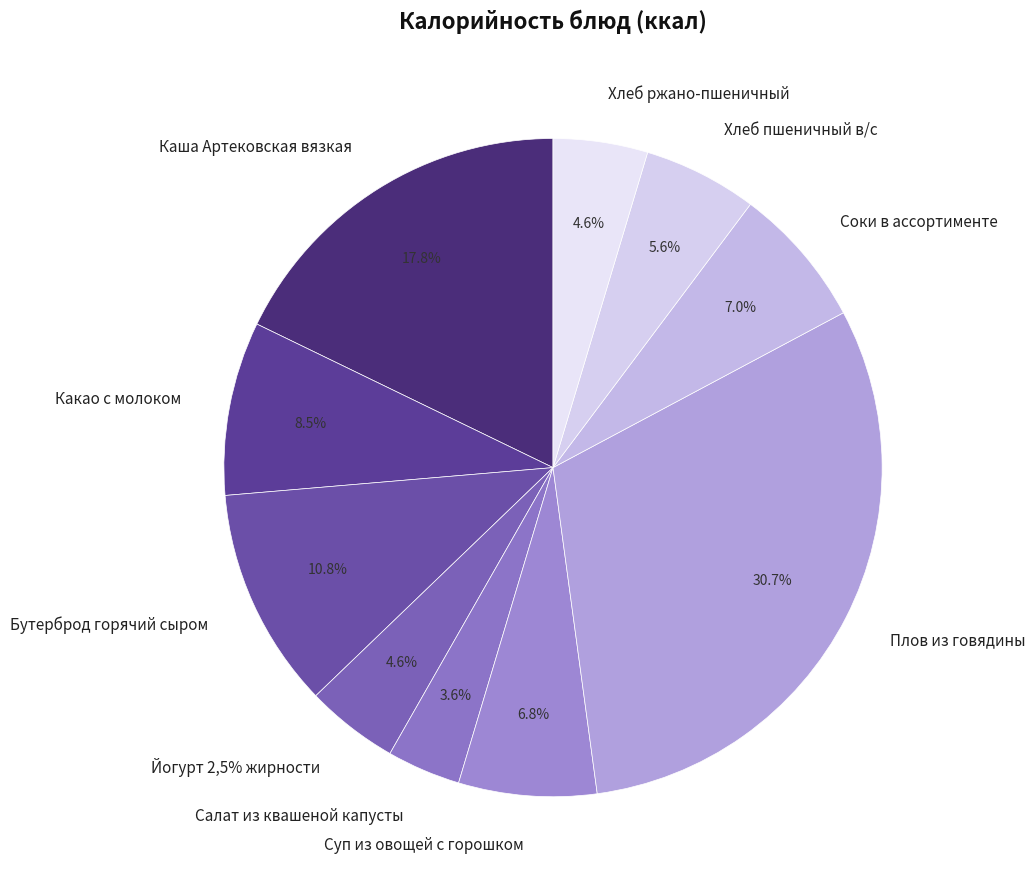

To the nearest percent, what is the average slice percentage?

10%